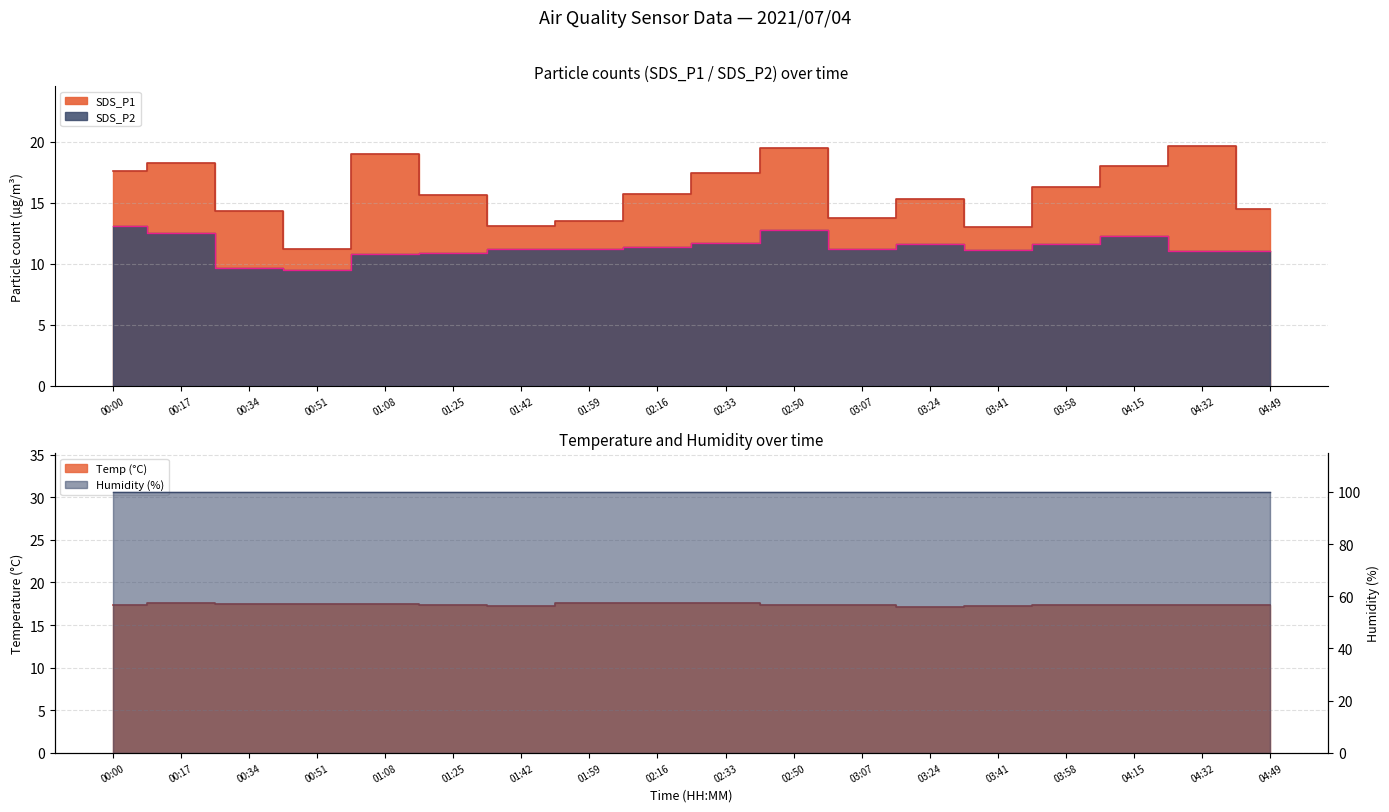

Between 04:15 and 04:32, which series saw the biggest shift?

SDS_P1